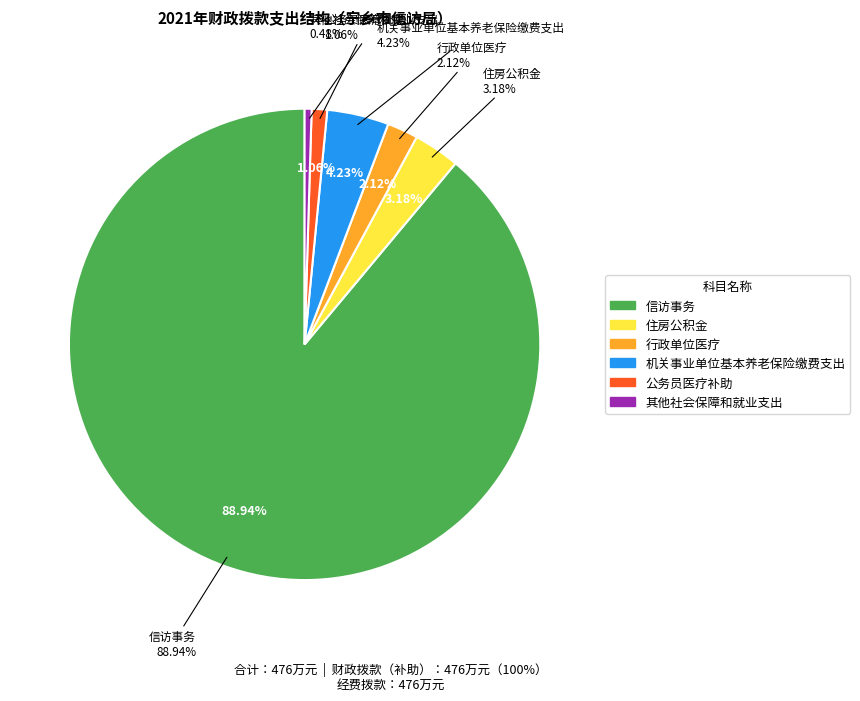

What percentage is the 公务员医疗补助 slice, to the nearest percent?

1%